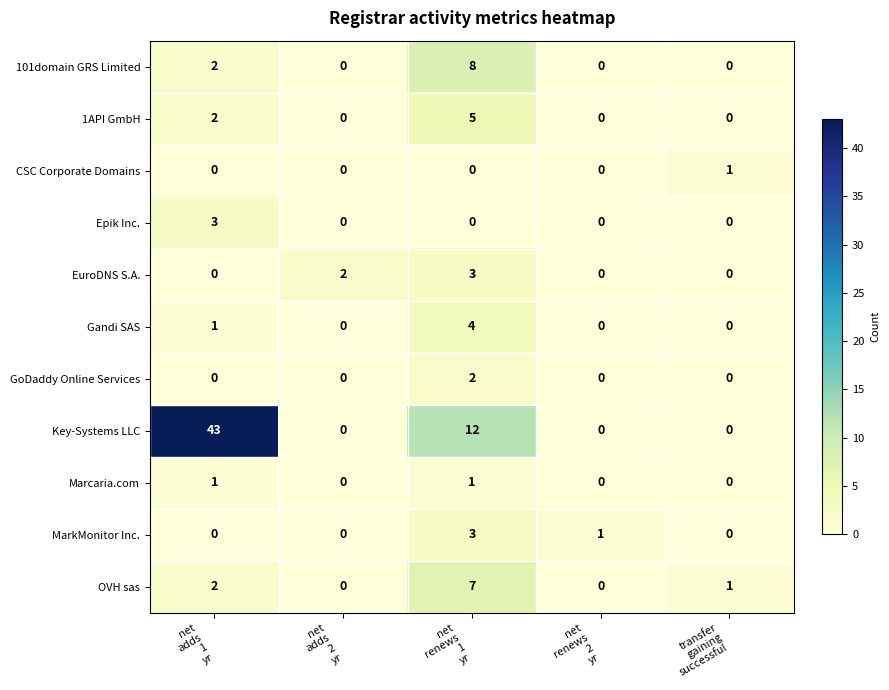

What is the sum of all OVH sas values?

10